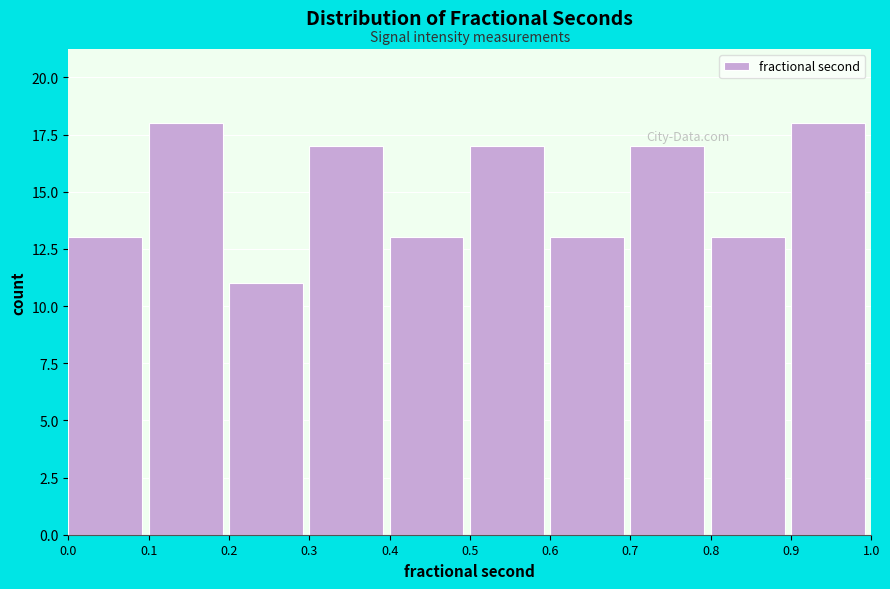

How tall is the bar that spans 0.3 to 0.4 on the x-axis? The values are not printed on the chart, so give them approximately, as read against the axis.

17